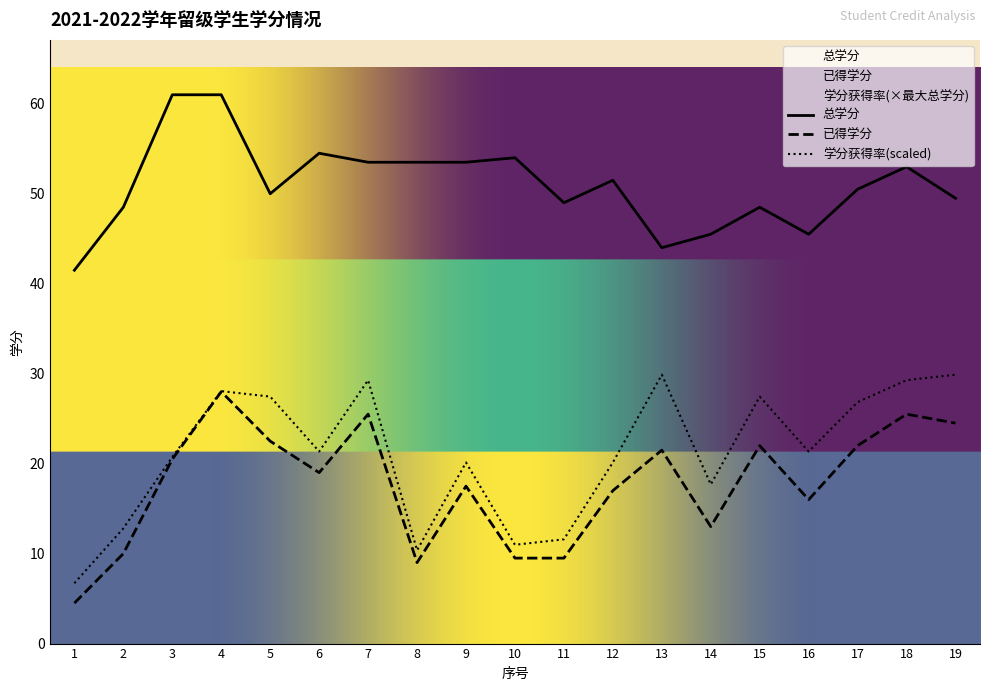

Which series has the largest total across all categories?

总学分